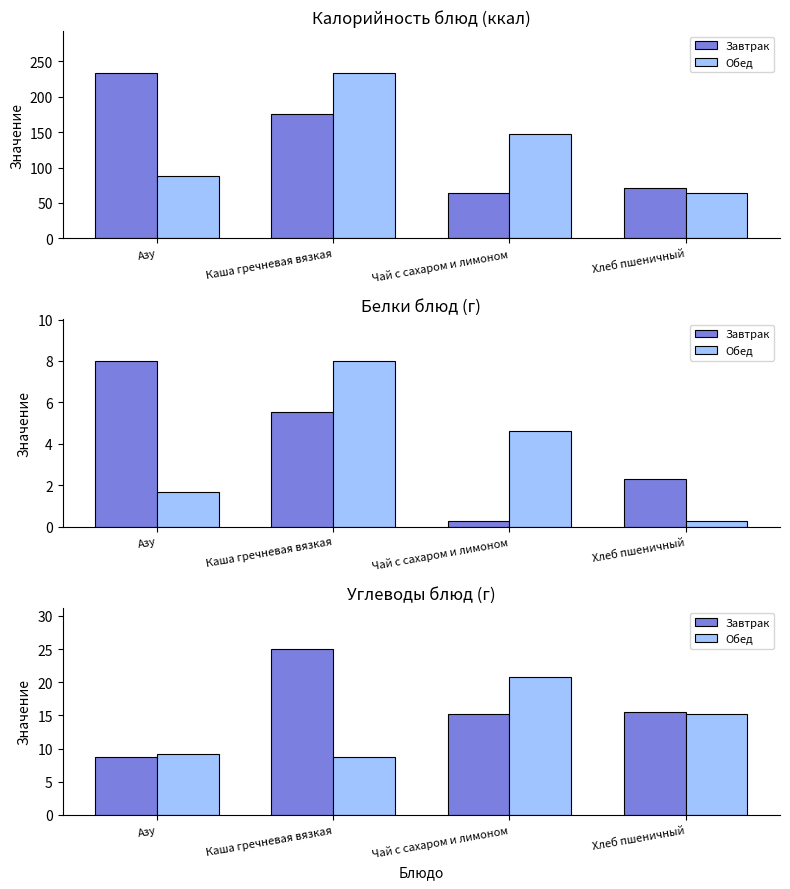

Rank the categories by Завтрак value from lowest to highest.

Азу, Чай с сахаром и лимоном, Хлеб пшеничный, Каша гречневая вязкая